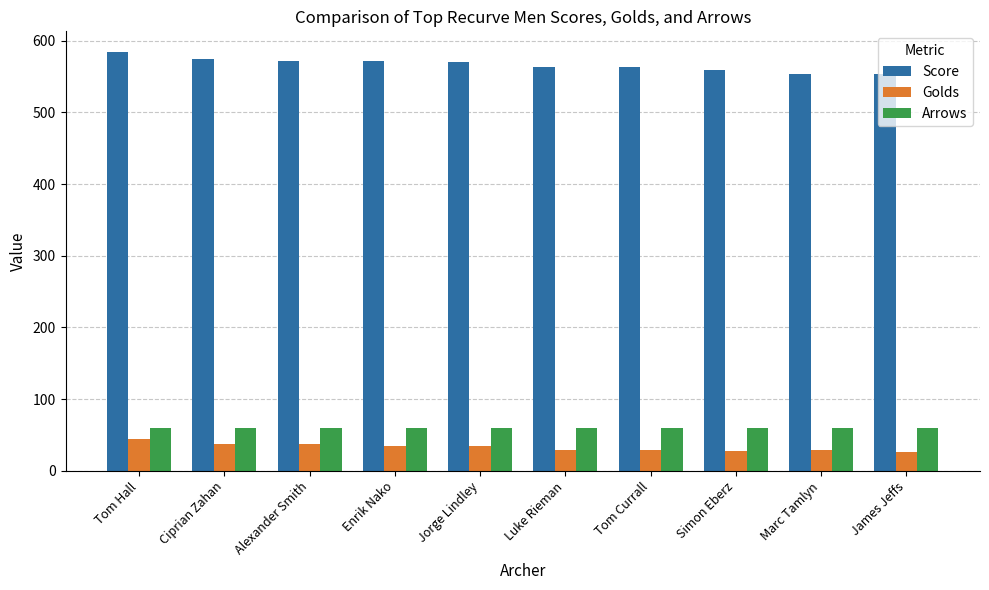

The Arrows series shows 12 at Tom Currall. True or false?

False